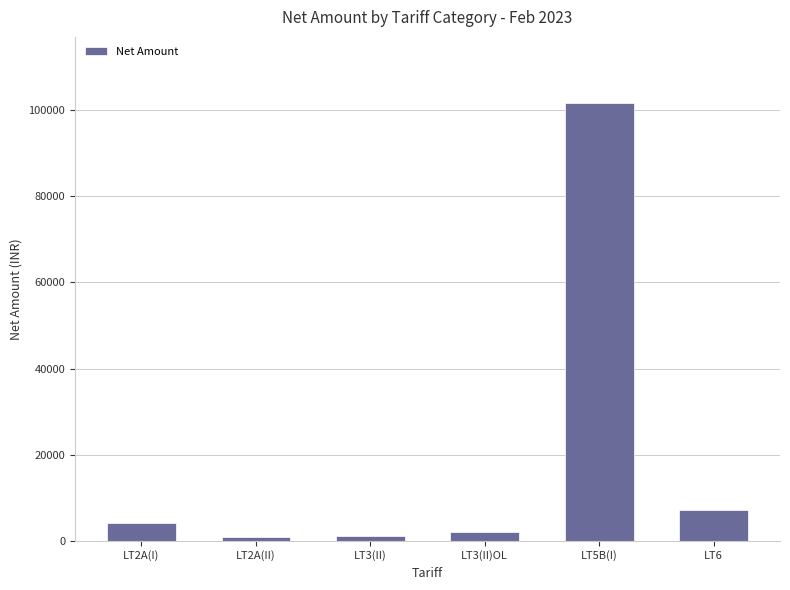

Where is the data nearest to the value 51279?

LT6